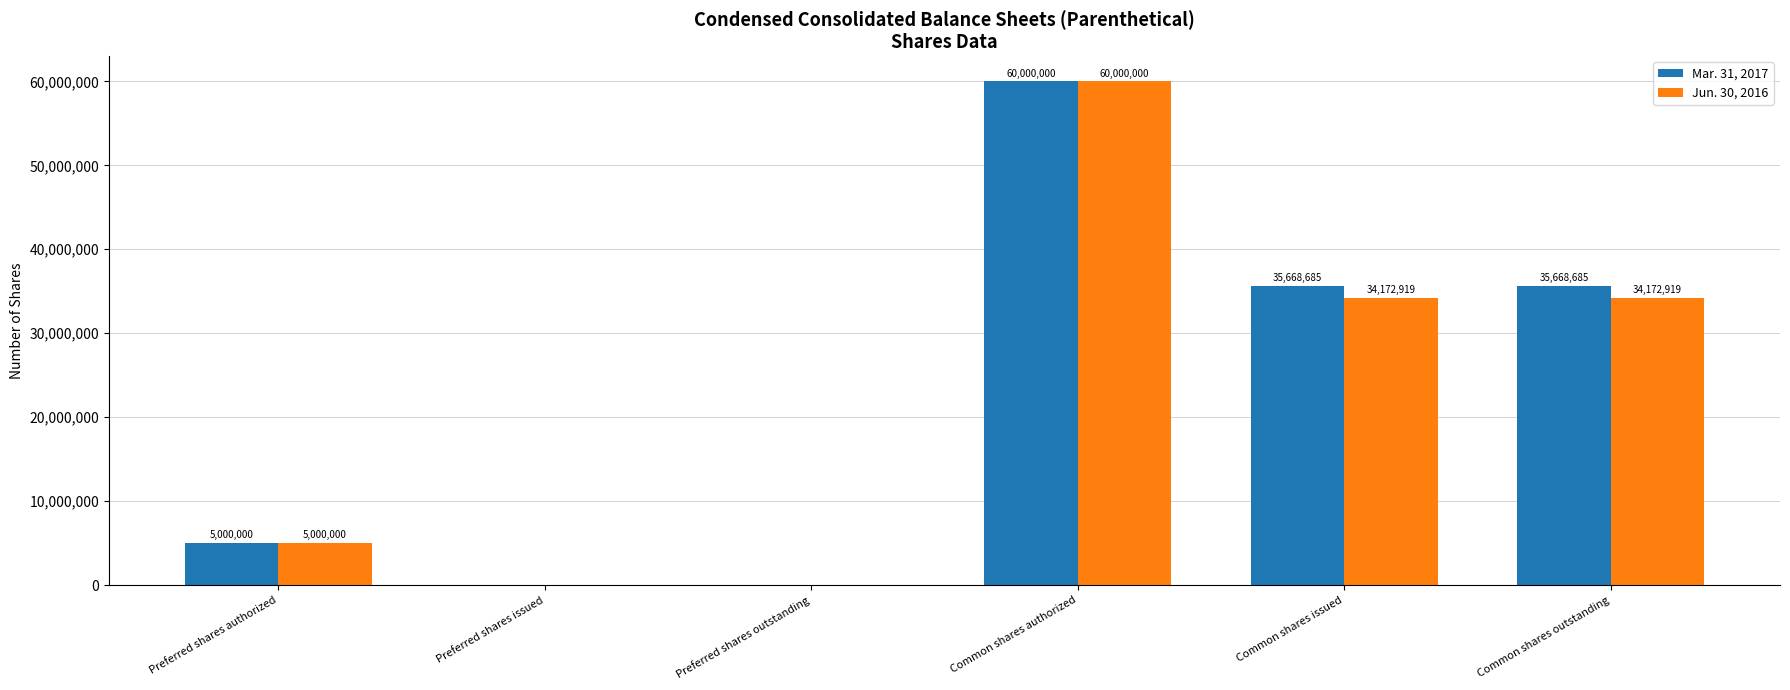

What value does the Mar. 31, 2017 series have at Common shares authorized?

60000000